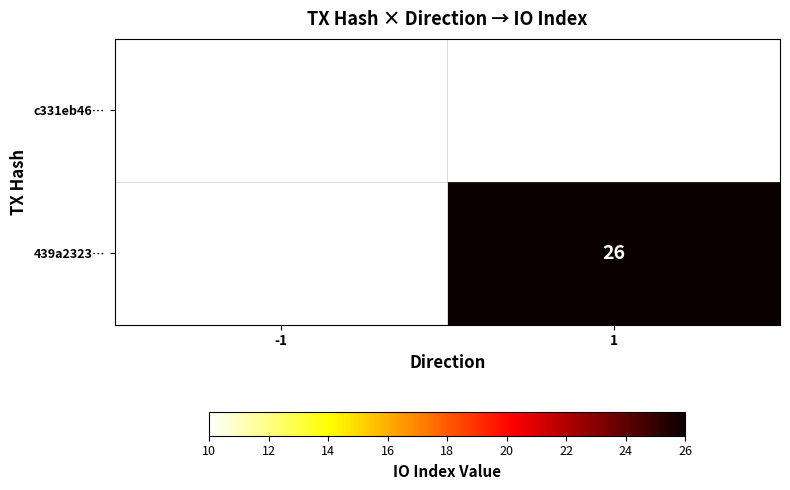

What is the minimum value shown in the chart?

10.0